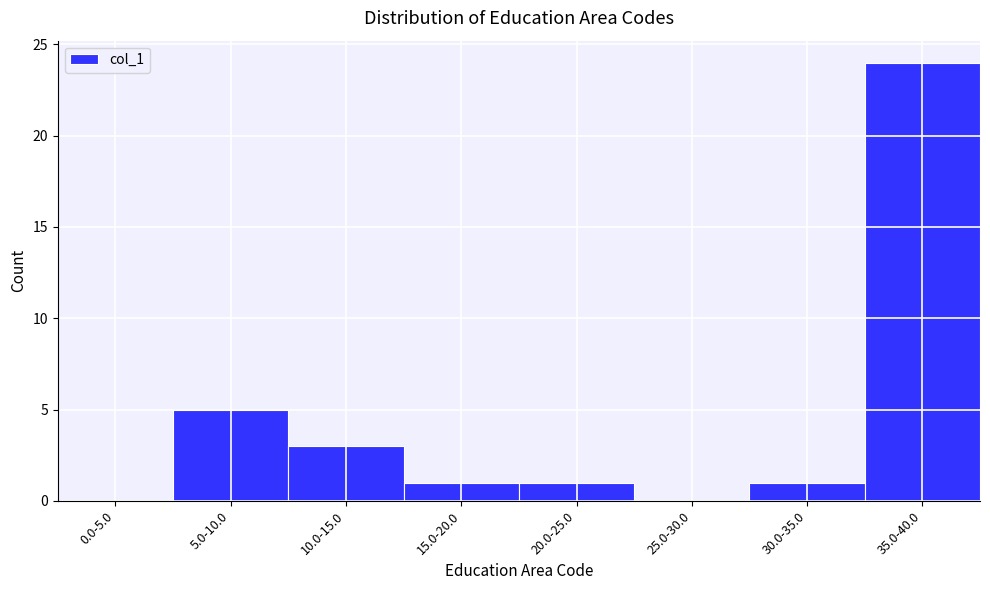

Reading left to right, list all the values displayed in this chart.

0.0-5.0=0	5.0-10.0=5	10.0-15.0=3	15.0-20.0=1	20.0-25.0=1	25.0-30.0=0	30.0-35.0=1	35.0-40.0=24